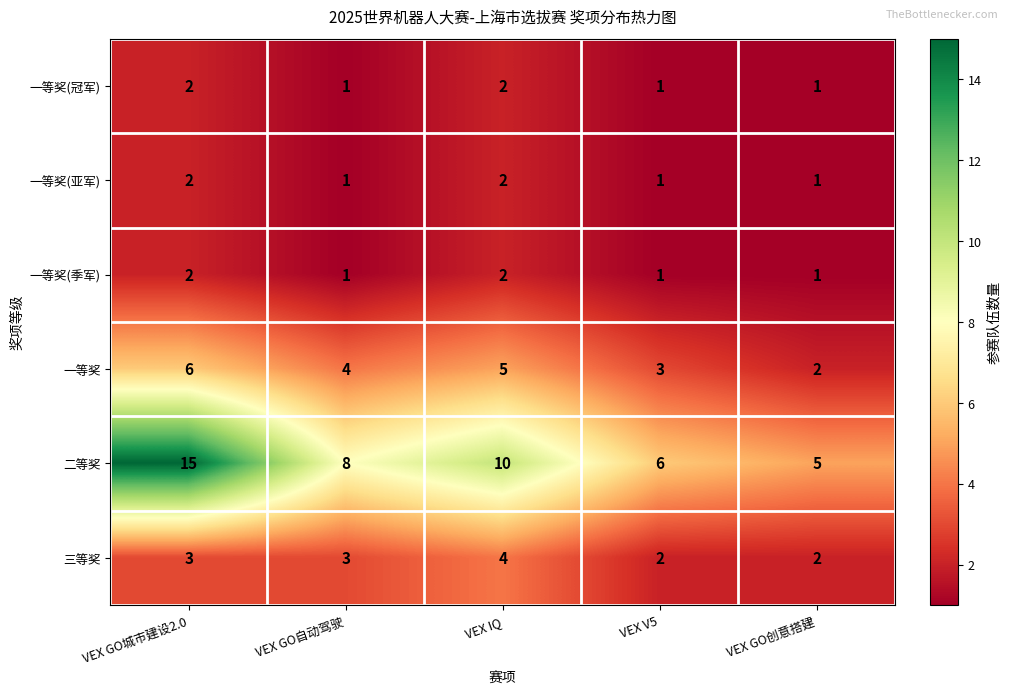

Count the 一等奖(冠军) values in the range 1 to 2.

5